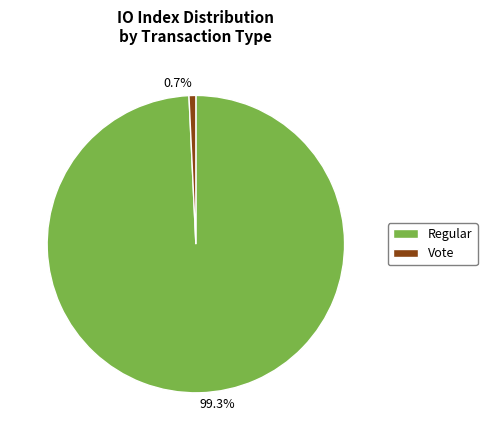

Approximately how many times larger is the value at 99.3% compared to 0.7%?

134.0